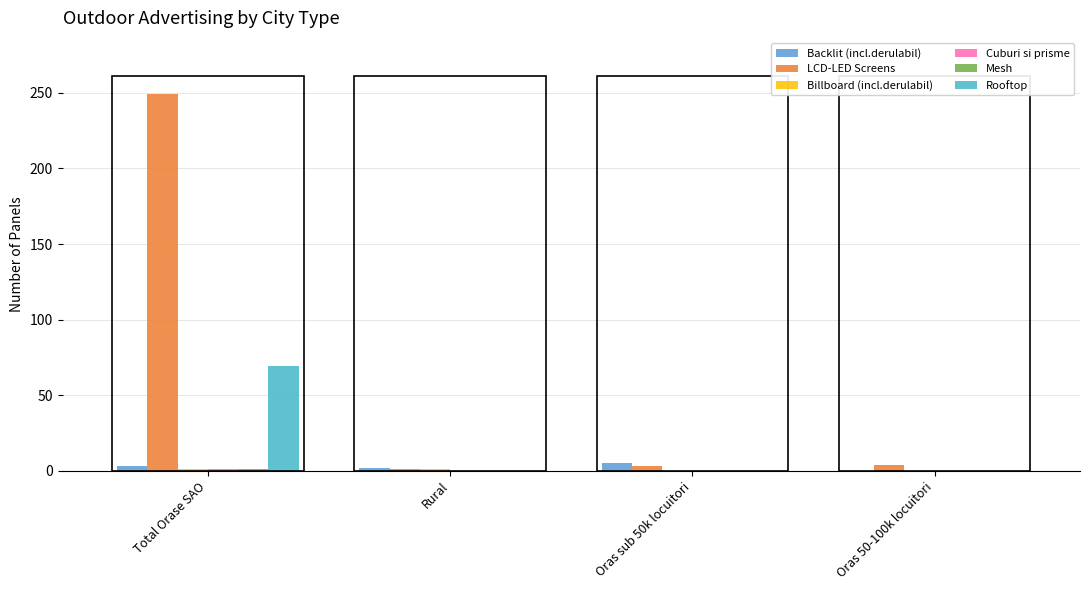

True or false: Mesh has a value of 0 at Oras sub 50k locuitori.

False